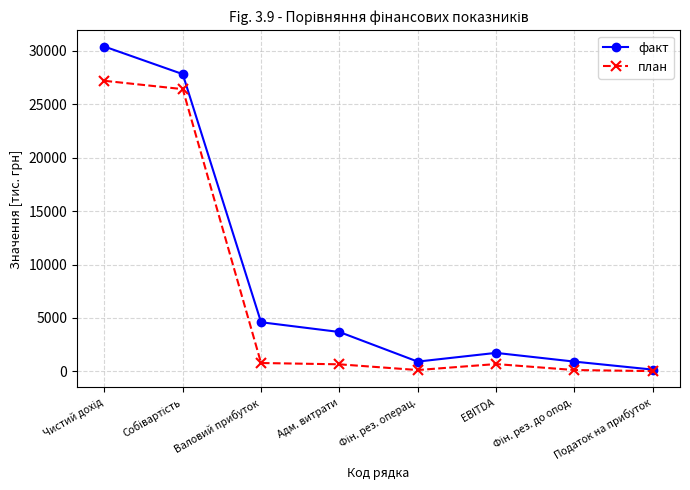

Rank the series by their maximum value, from lowest to highest.

план, факт